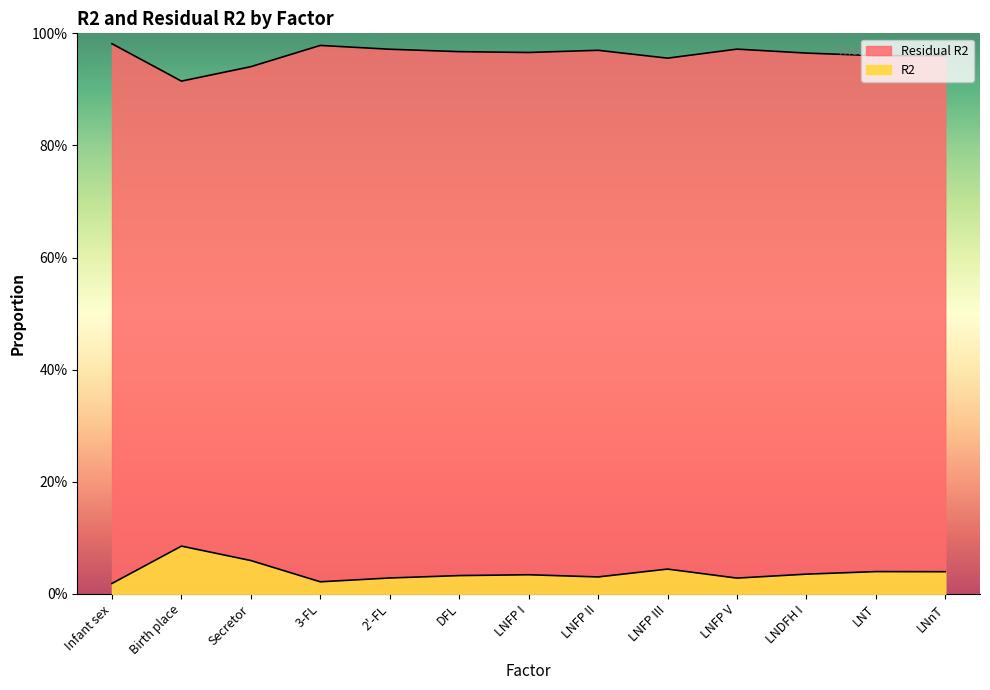

What position from the right is LNFP V?

4